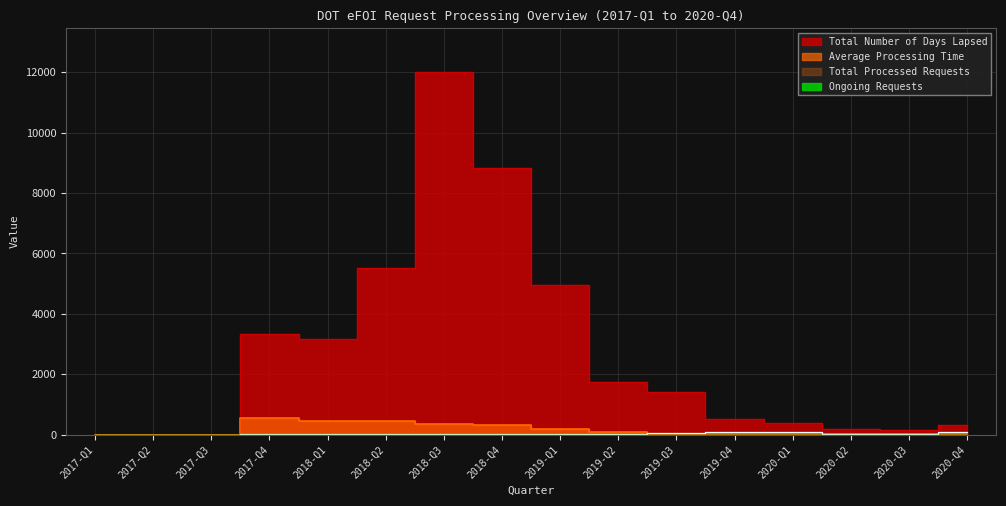

Reading left to right, extract all data points from this chart.

Total Processed Requests: 0.0	0.0	0.0	6.0	7.0	12.0	33.0	27.0	28.0	21.0	64.0	79.0	88.0	29.0	34.0	73.0
Total Number of Days Lapsed: 0.0	0.0	0.0	3324.0	3154.0	5504.0	12020.0	8841.0	4941.0	1749.0	1419.0	510.0	394.0	189.0	159.0	305.0
Average Processing Time: 0.0	0.0	0.0	554.0	450.6	458.7	364.2	327.4	176.5	83.3	22.2	6.5	4.5	6.5	4.7	4.2
Ongoing Requests: 0.0	0.0	0.0	0.0	0.0	0.0	0.0	0.0	0.0	0.0	0.0	0.0	1.0	0.0	1.0	1.0